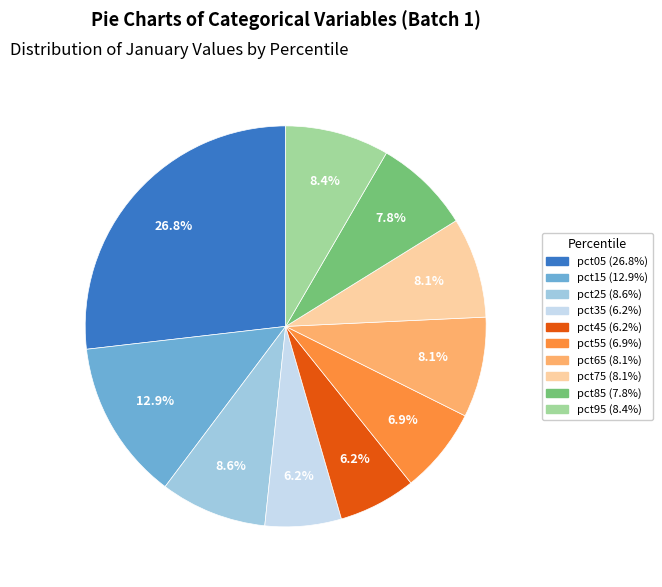

What is the largest slice in the pie chart?

pct05